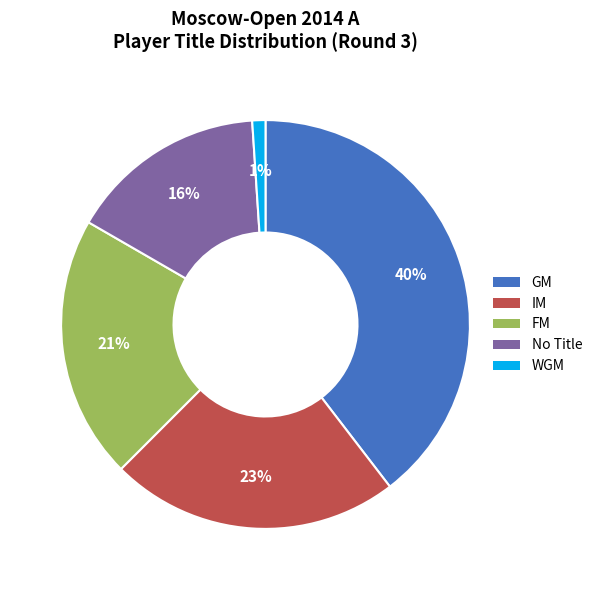

Which category has the biggest portion of the pie?

GM